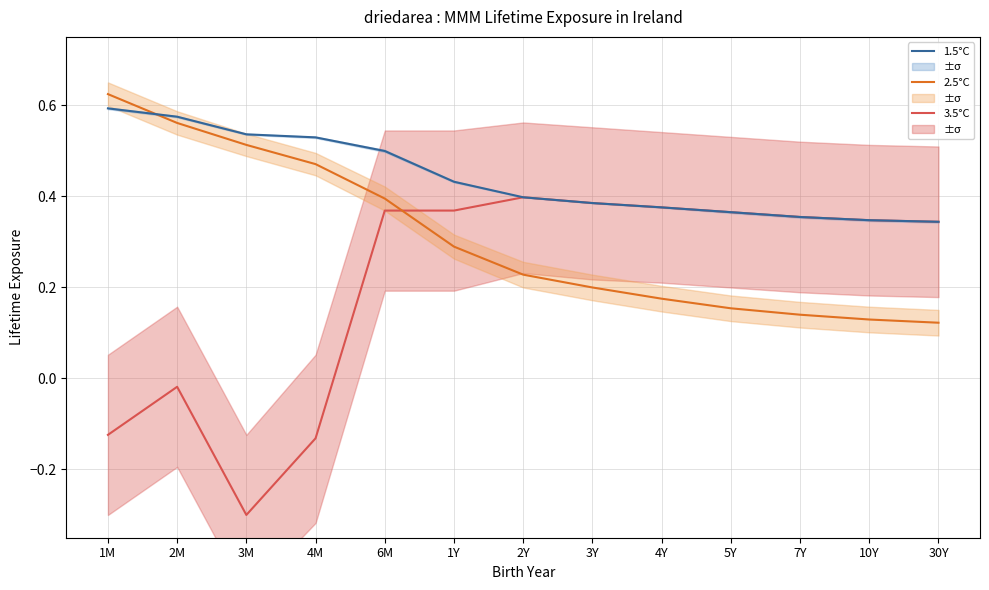

What value does the 1.5°C series have at 3M?

0.5